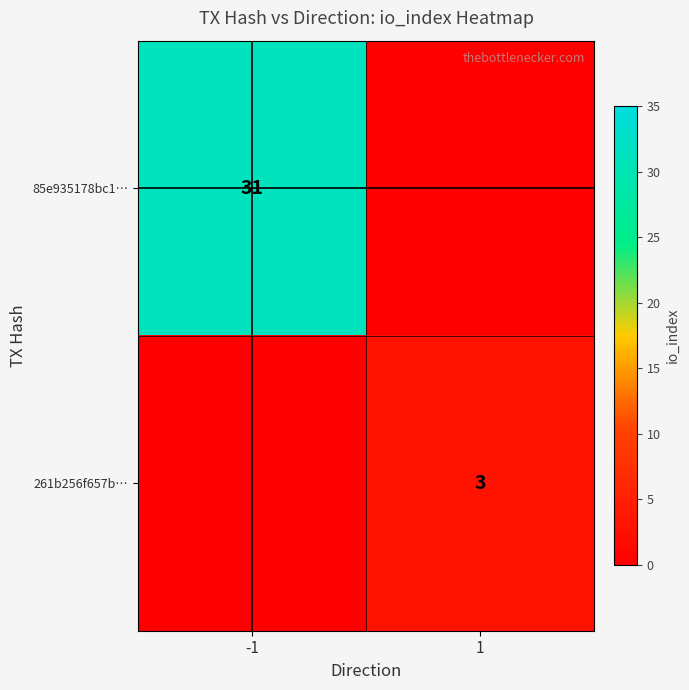

The 85e935178bc1… series shows 17 at -1. True or false?

False